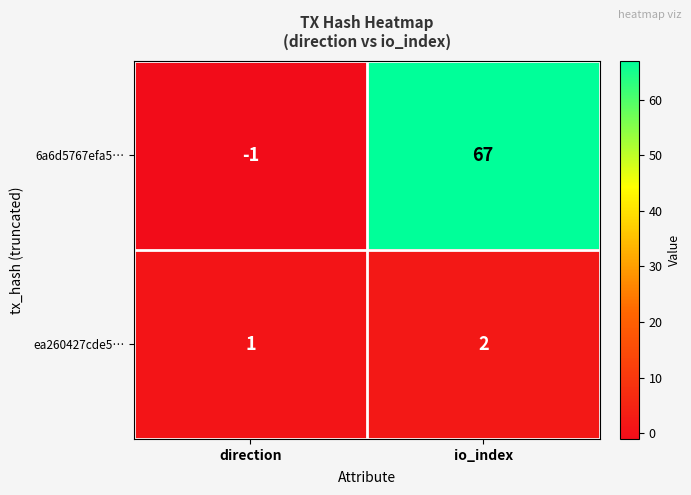

Reading left to right, transcribe all the data shown in this chart.

6a6d5767efa5…: direction=-1	io_index=67
ea260427cde5…: direction=1	io_index=2